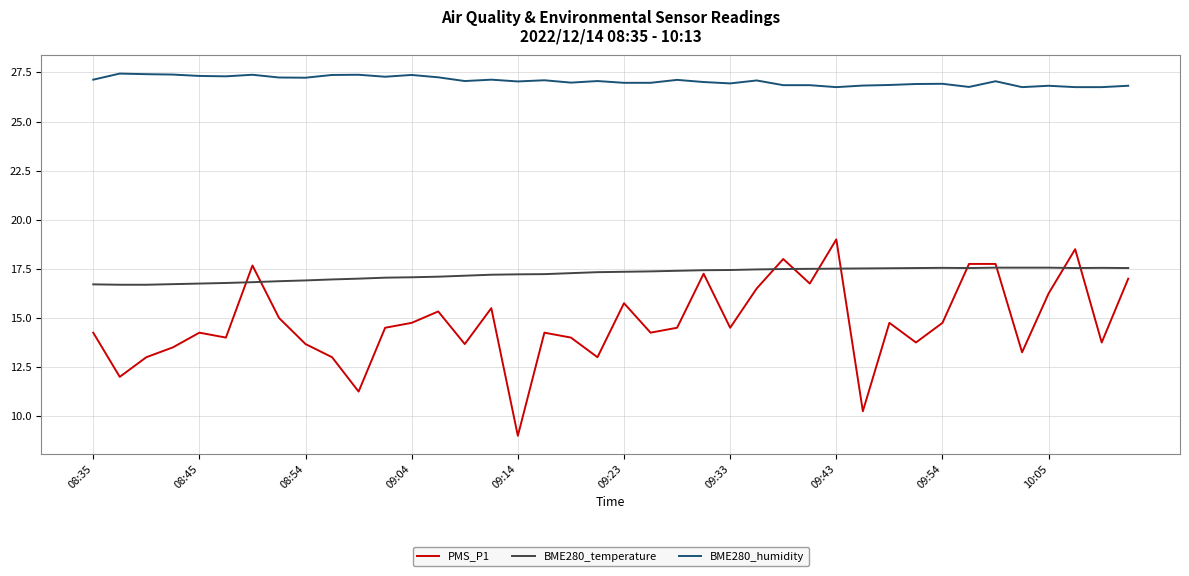

Which series has the widest spread of values?

PMS_P1